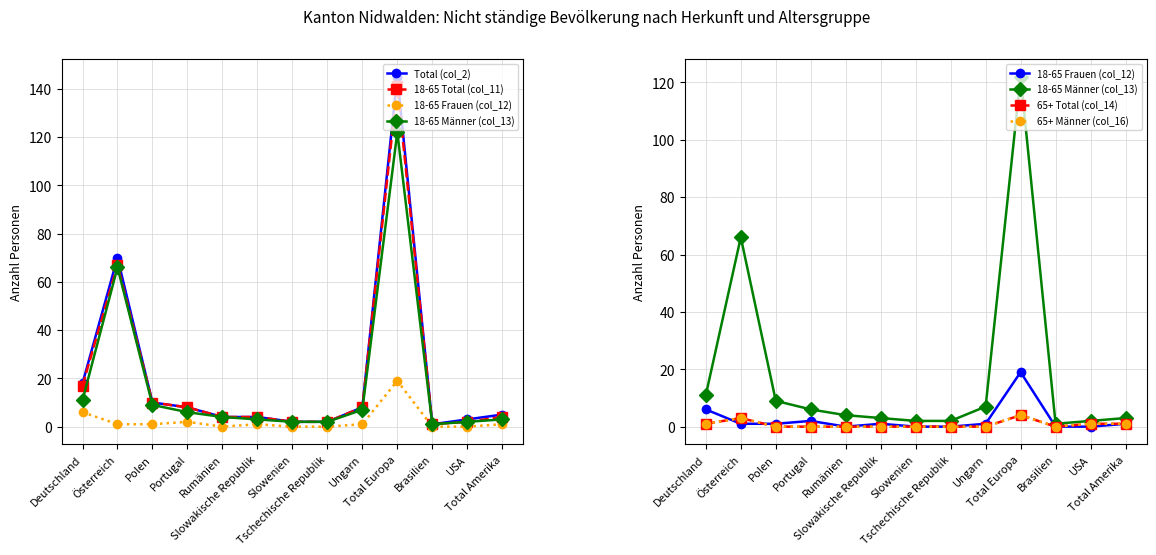

True or false: 65+ Männer (col_16) has a value of 4 at Österreich.

False